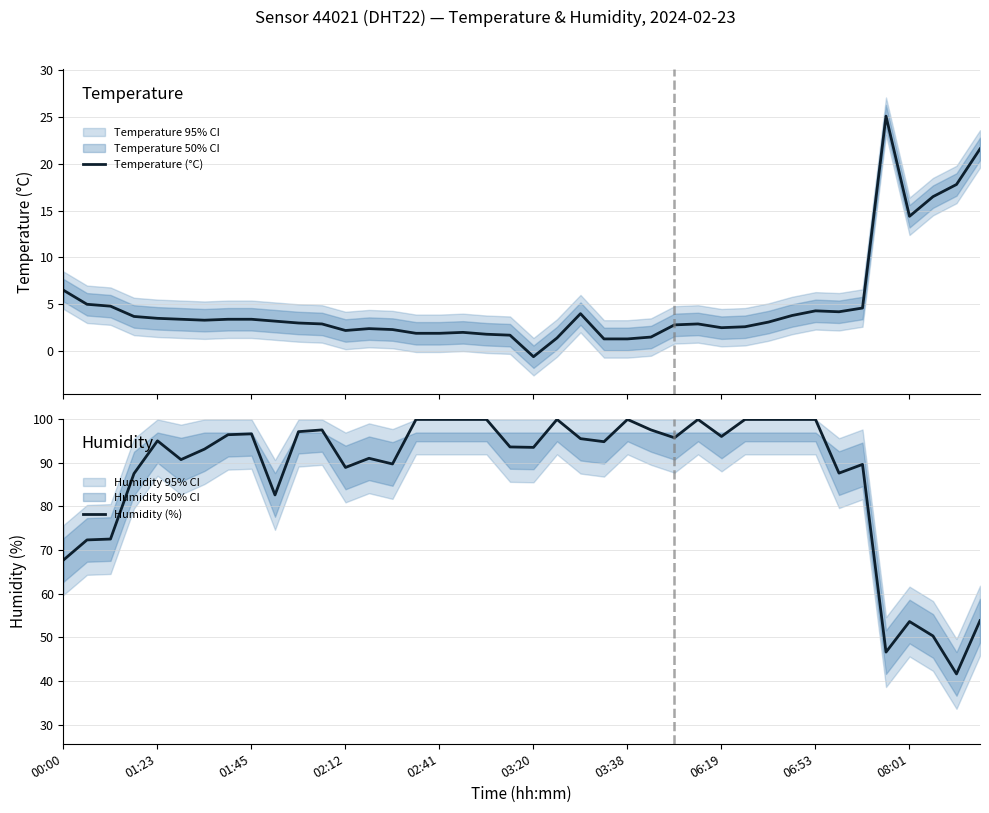

How many positive values does the Temperature (°C) series have?

39